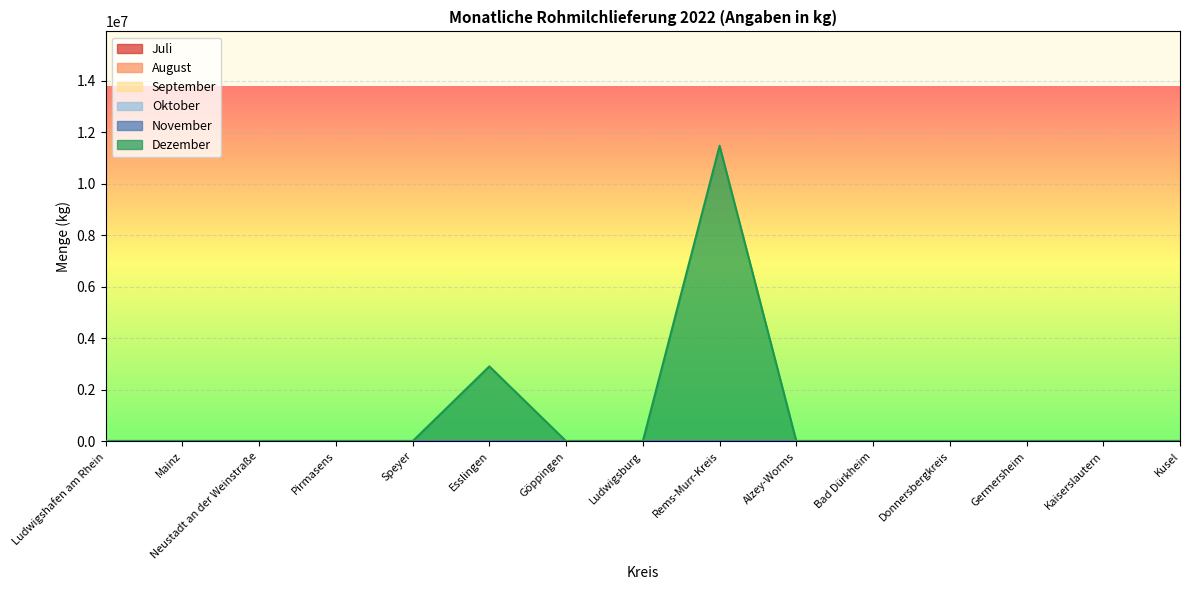

Rank the series by their maximum value, from lowest to highest.

Juli, August, September, Oktober, November, Dezember